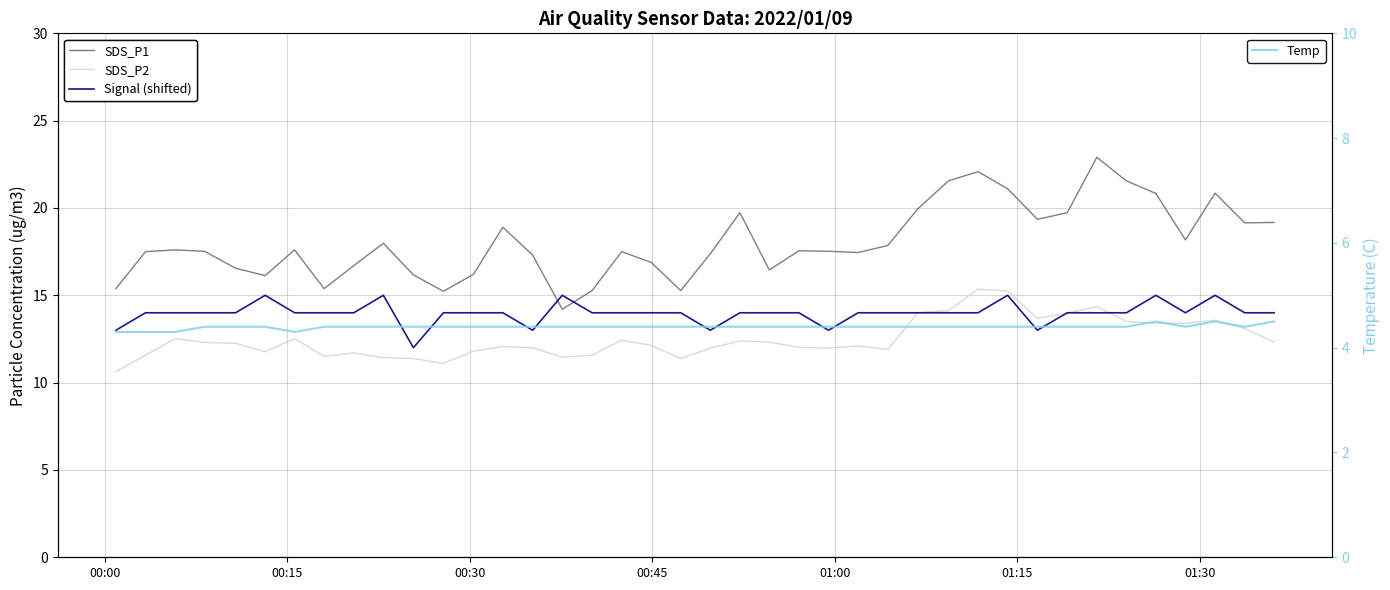

What is the lowest value of the Temp series?

4.3